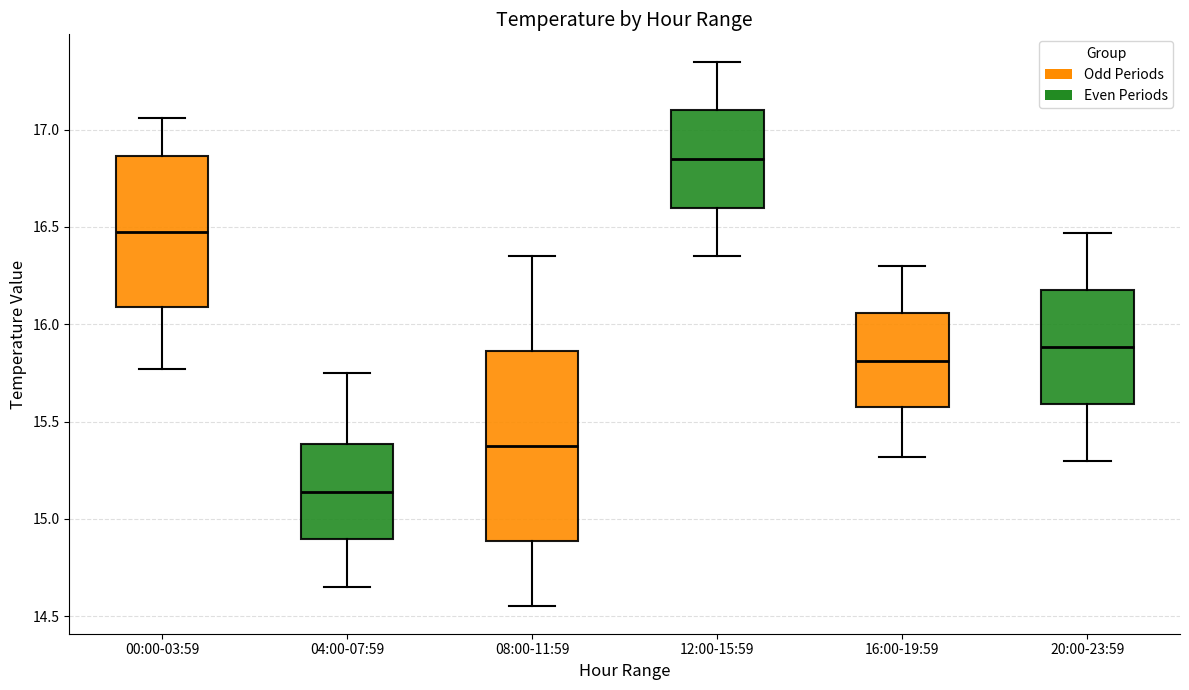

Reading left to right, read every box against the y-axis: the position of its median line, the range the box covers, and the ends of its whiskers. The values are not printed on the chart, so give them approximately, as read against the axis.

00:00-03:59: median 16.50, box 16.10 to 16.85, whiskers 15.75 to 17.05
04:00-07:59: median 15.15, box 14.90 to 15.40, whiskers 14.65 to 15.75
08:00-11:59: median 15.40, box 14.90 to 15.85, whiskers 14.55 to 16.35
12:00-15:59: median 16.85, box 16.60 to 17.10, whiskers 16.35 to 17.35
16:00-19:59: median 15.80, box 15.55 to 16.05, whiskers 15.30 to 16.30
20:00-23:59: median 15.90, box 15.60 to 16.20, whiskers 15.30 to 16.45